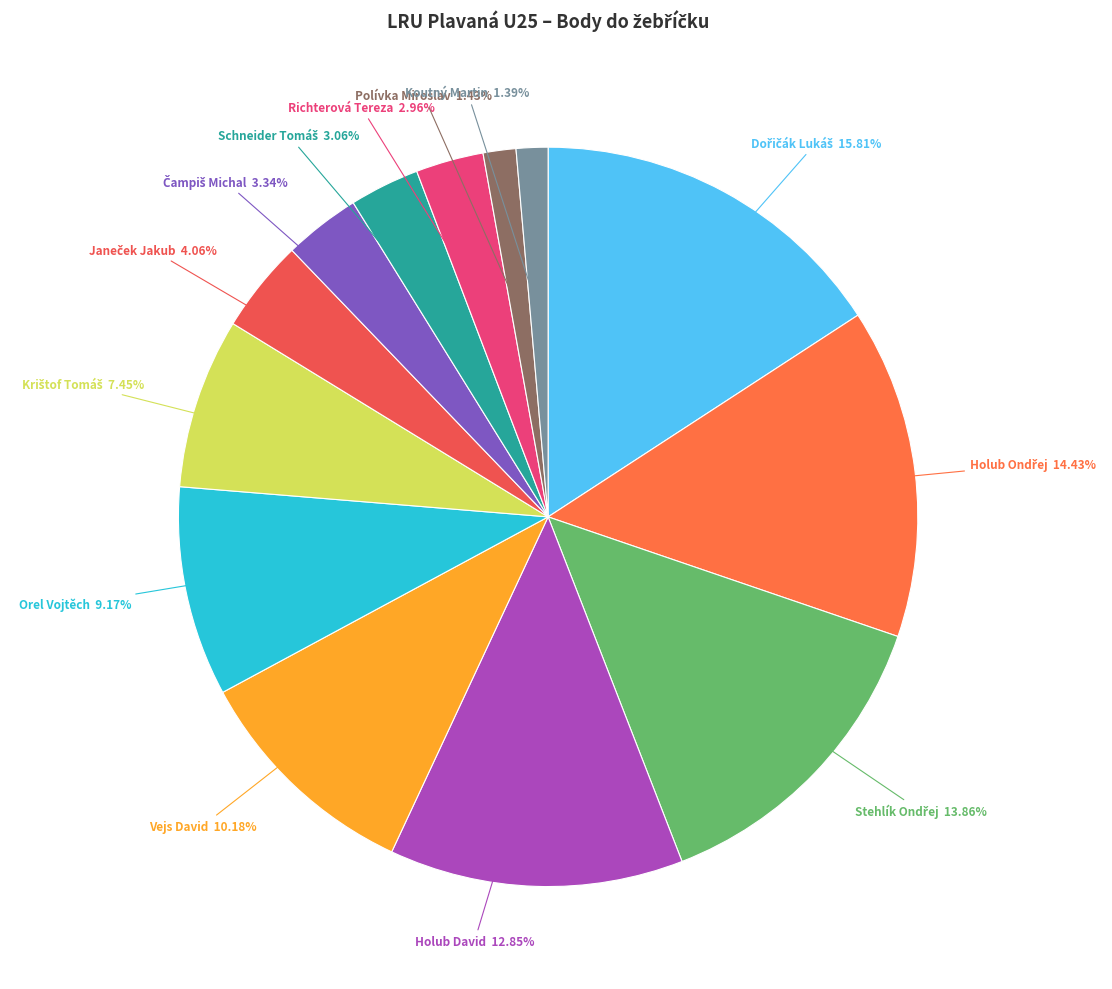

Count the number of slices in the pie.

13